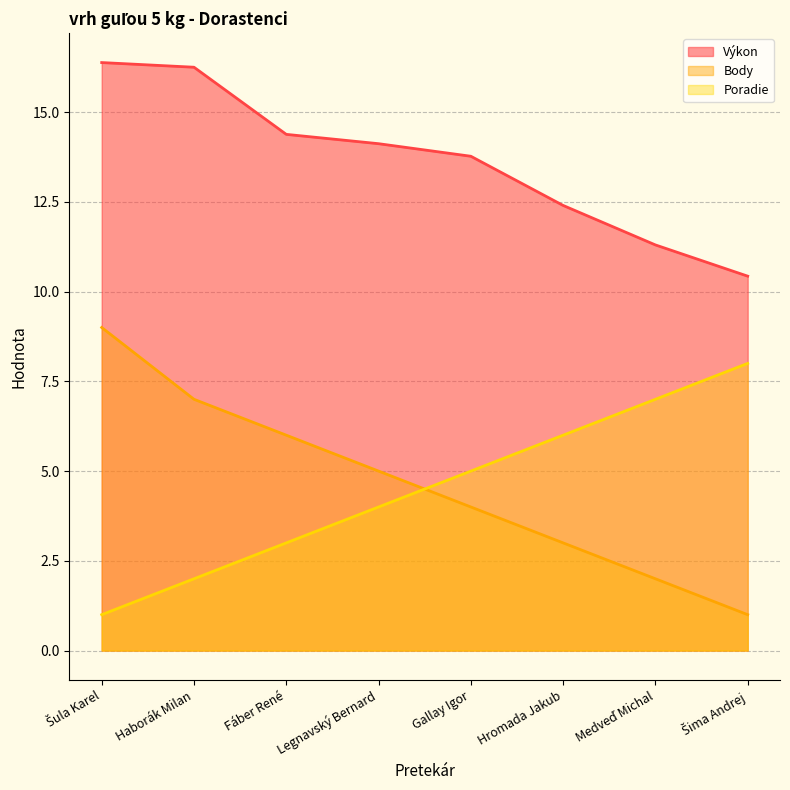

True or false: Výkon and Poradie intersect in this chart.

False